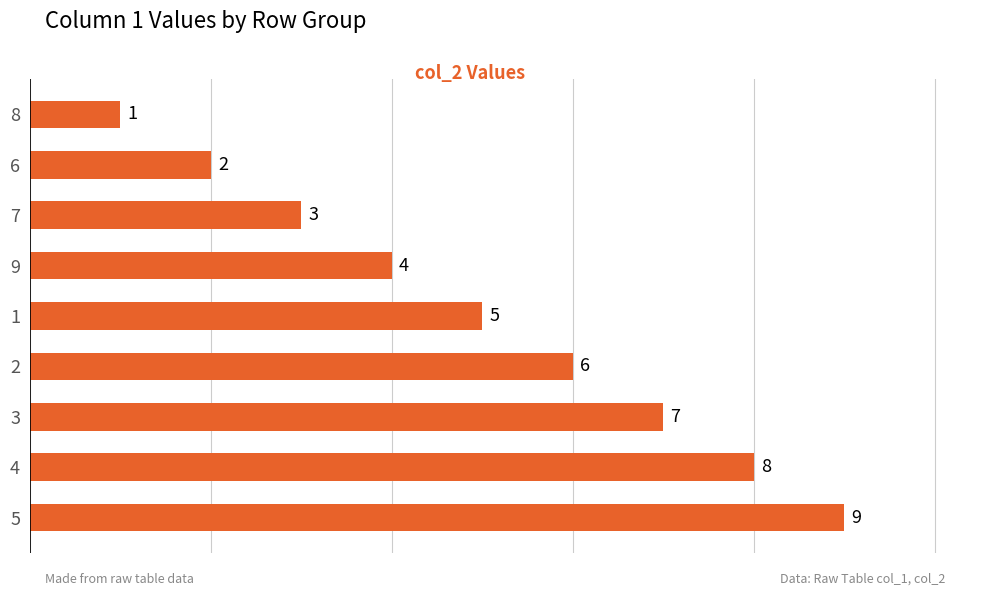

Which has a higher value, 1 or 6?

1